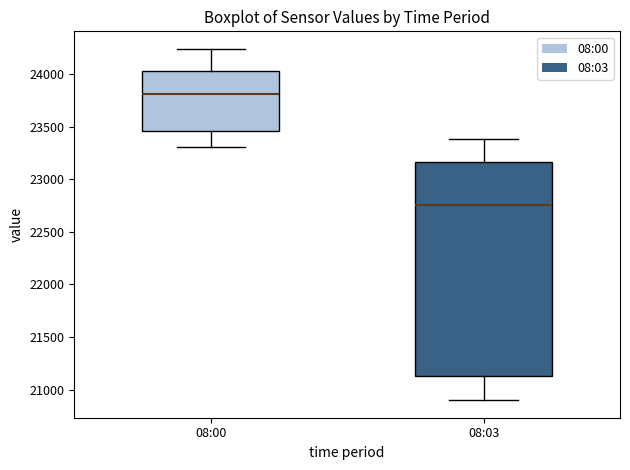

Reading left to right, read every box against the y-axis: the position of its median line, the range the box covers, and the ends of its whiskers. The values are not printed on the chart, so give them approximately, as read against the axis.

08:00: median 23800, box 23450 to 24050, whiskers 23300 to 24250
08:03: median 22750, box 21150 to 23150, whiskers 20900 to 23400